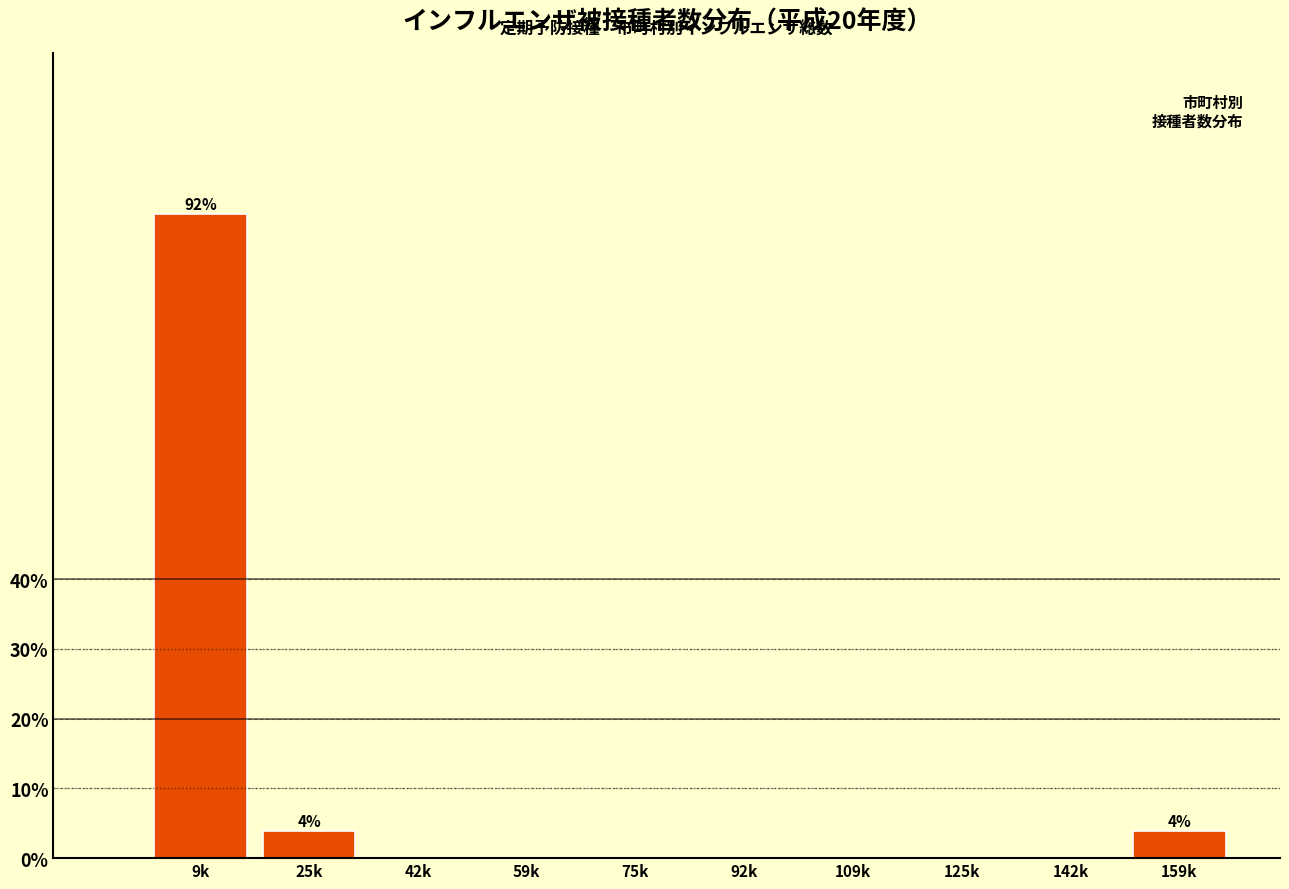

Reading left to right, extract all data points from this chart.

9k=92.3	25k=3.8	42k=0.0	59k=0.0	75k=0.0	92k=0.0	109k=0.0	125k=0.0	142k=0.0	159k=3.8